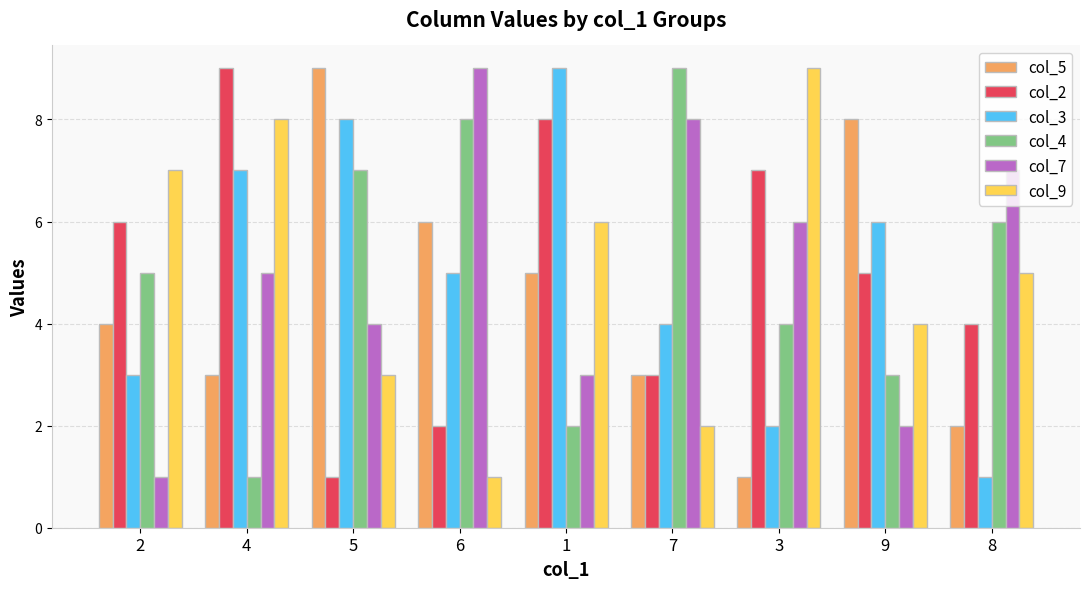

List the labels in order of col_9 value, smallest first.

6, 7, 5, 9, 8, 1, 2, 4, 3